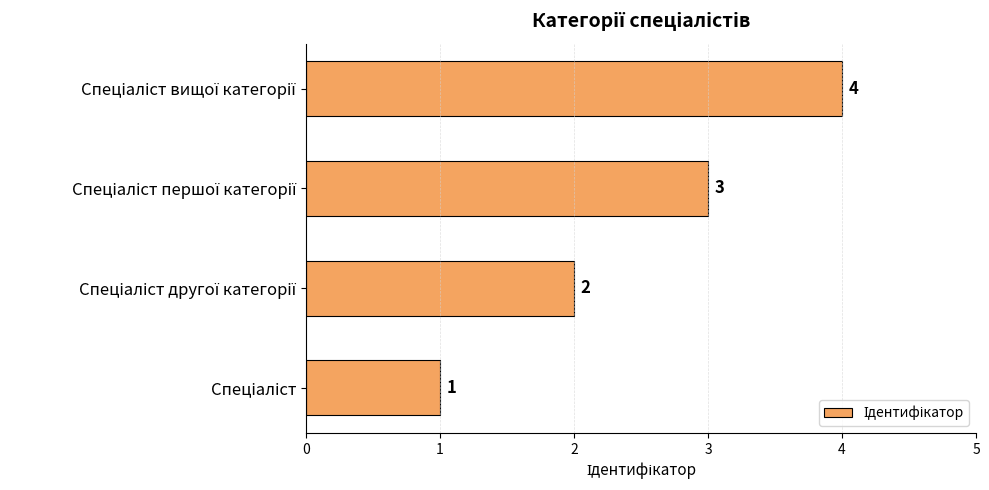

What is the sum of all values?

10